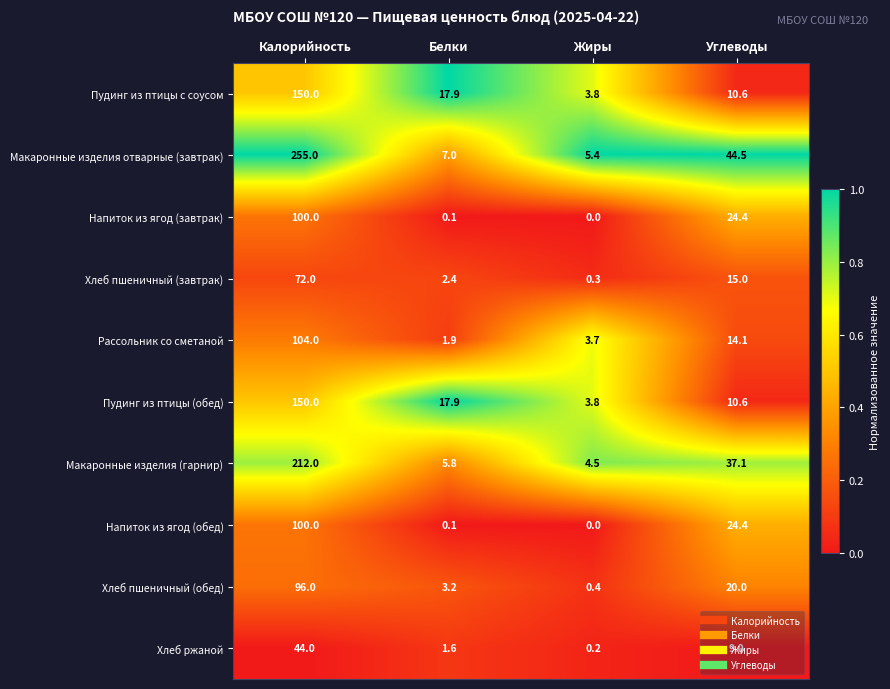

List the labels in order of Хлеб ржаной value, largest first.

Калорийность, Углеводы, Белки, Жиры